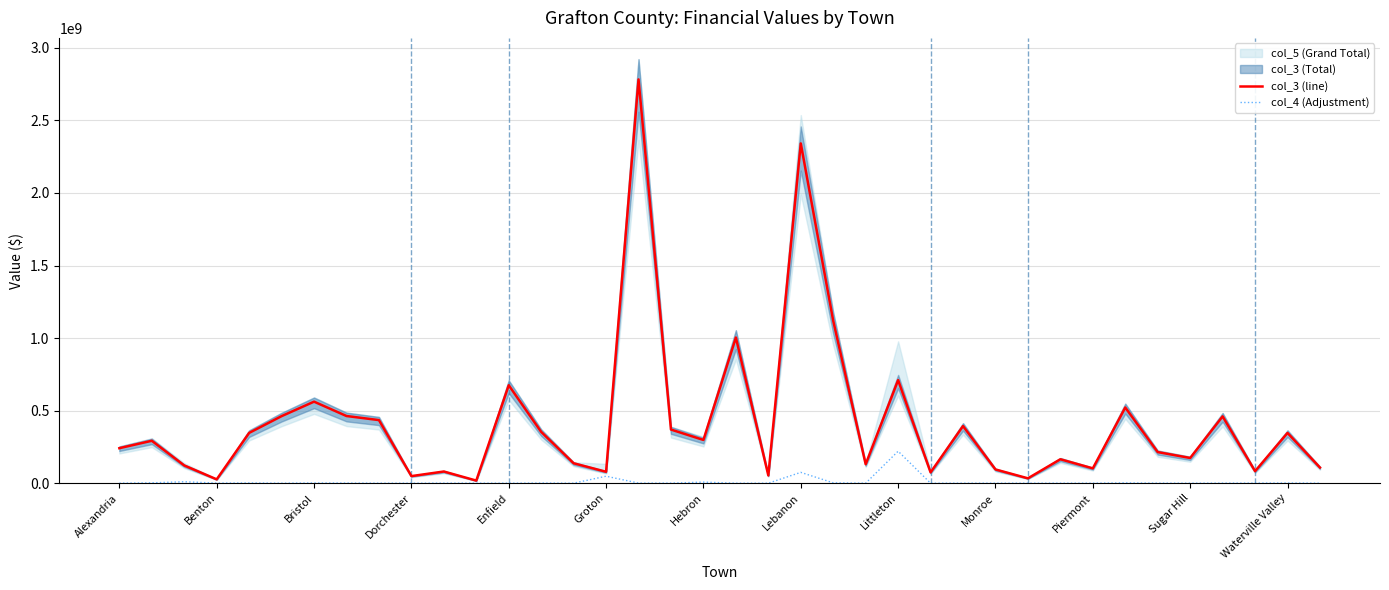

Which series has the widest spread of values?

col_3 (line)